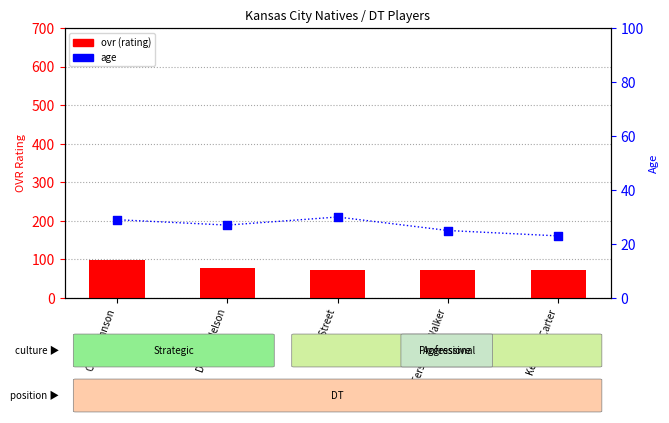

What is the total value across all series at Tershawn Walker?

98